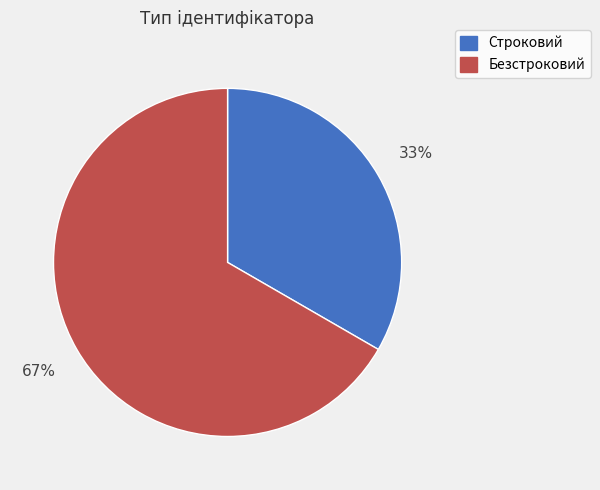

Which slice is the smallest?

Строковий